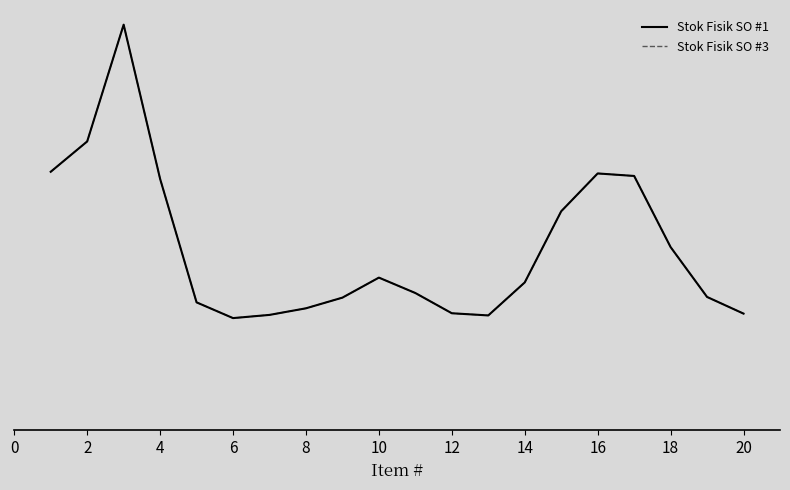

Does the chart have visible grid lines?

No